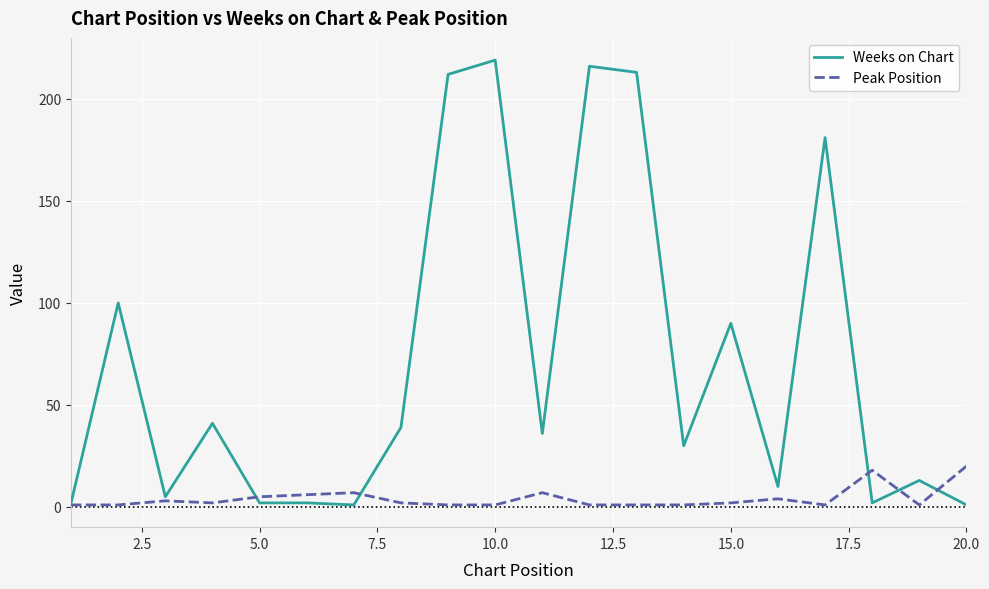

Does the chart have visible grid lines?

Yes